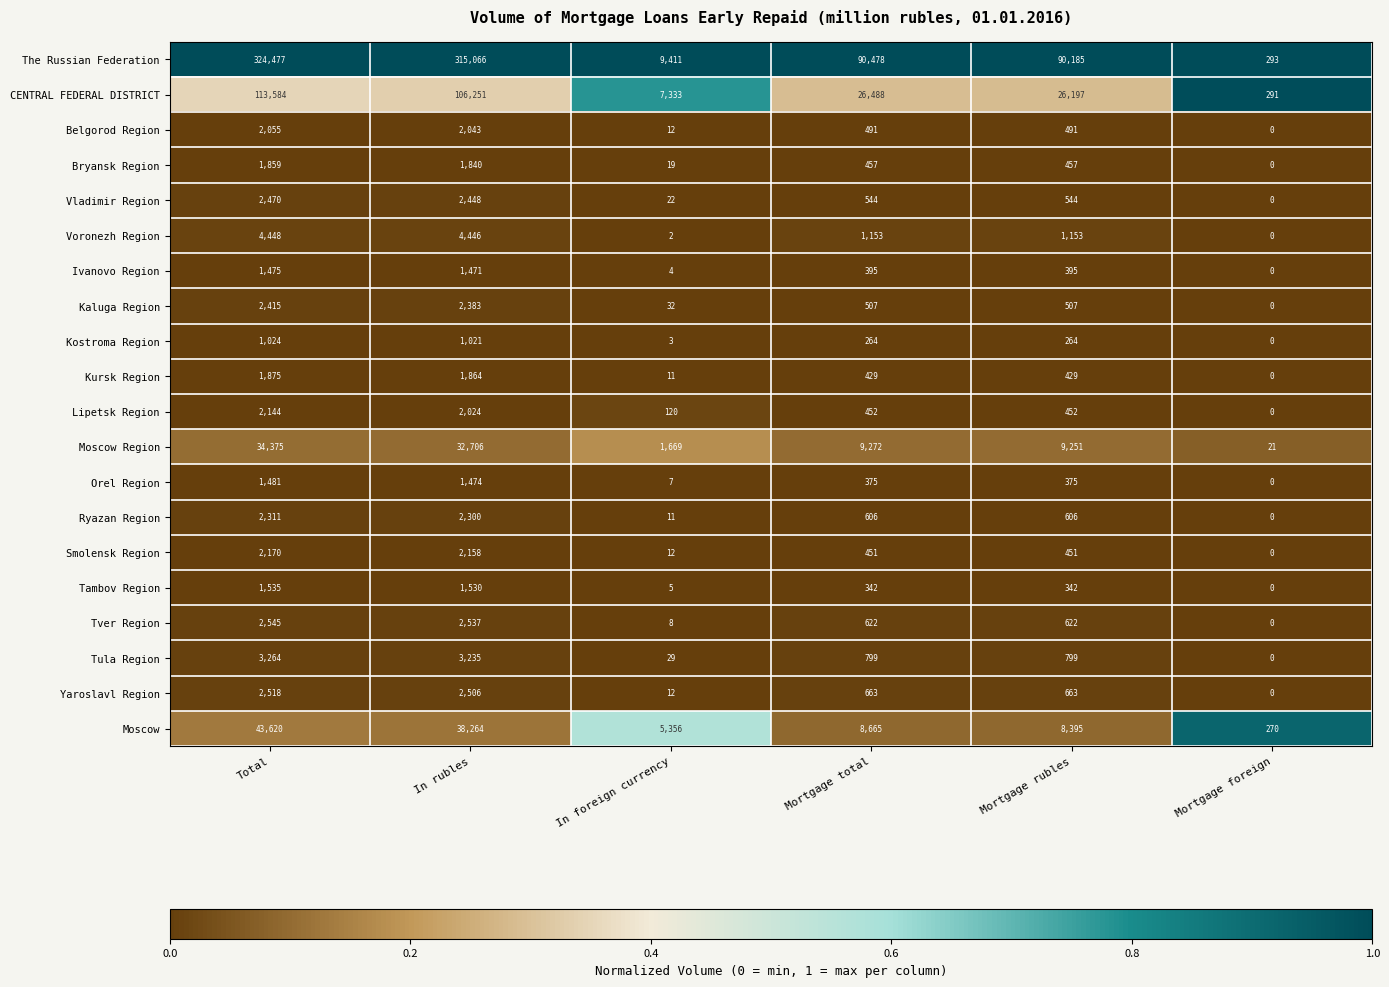

Count the number of data series in this chart.

20